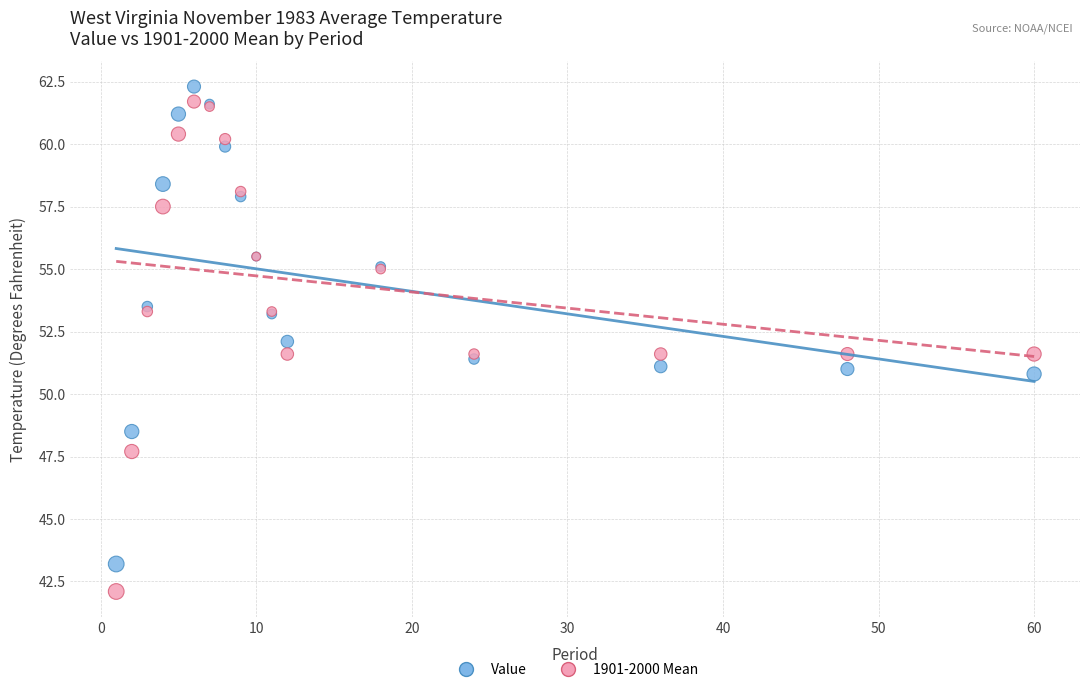

Which series has the widest spread of Y values?

1901-2000 Mean